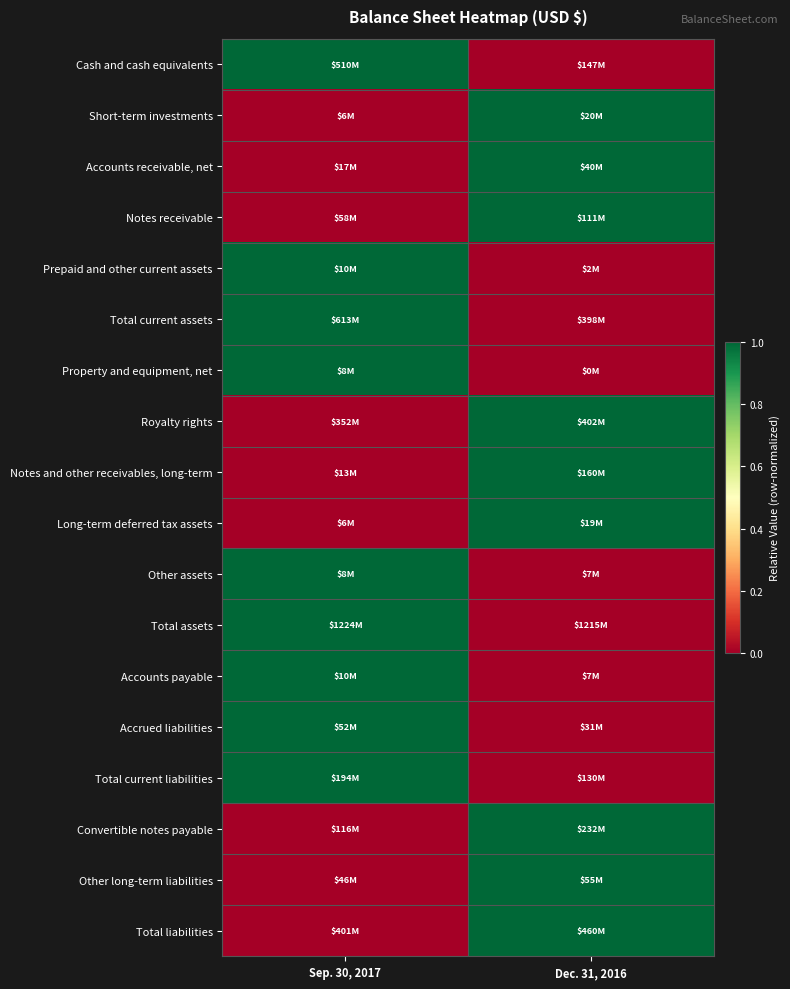

At how many categories does at least one series exceed 0?

2